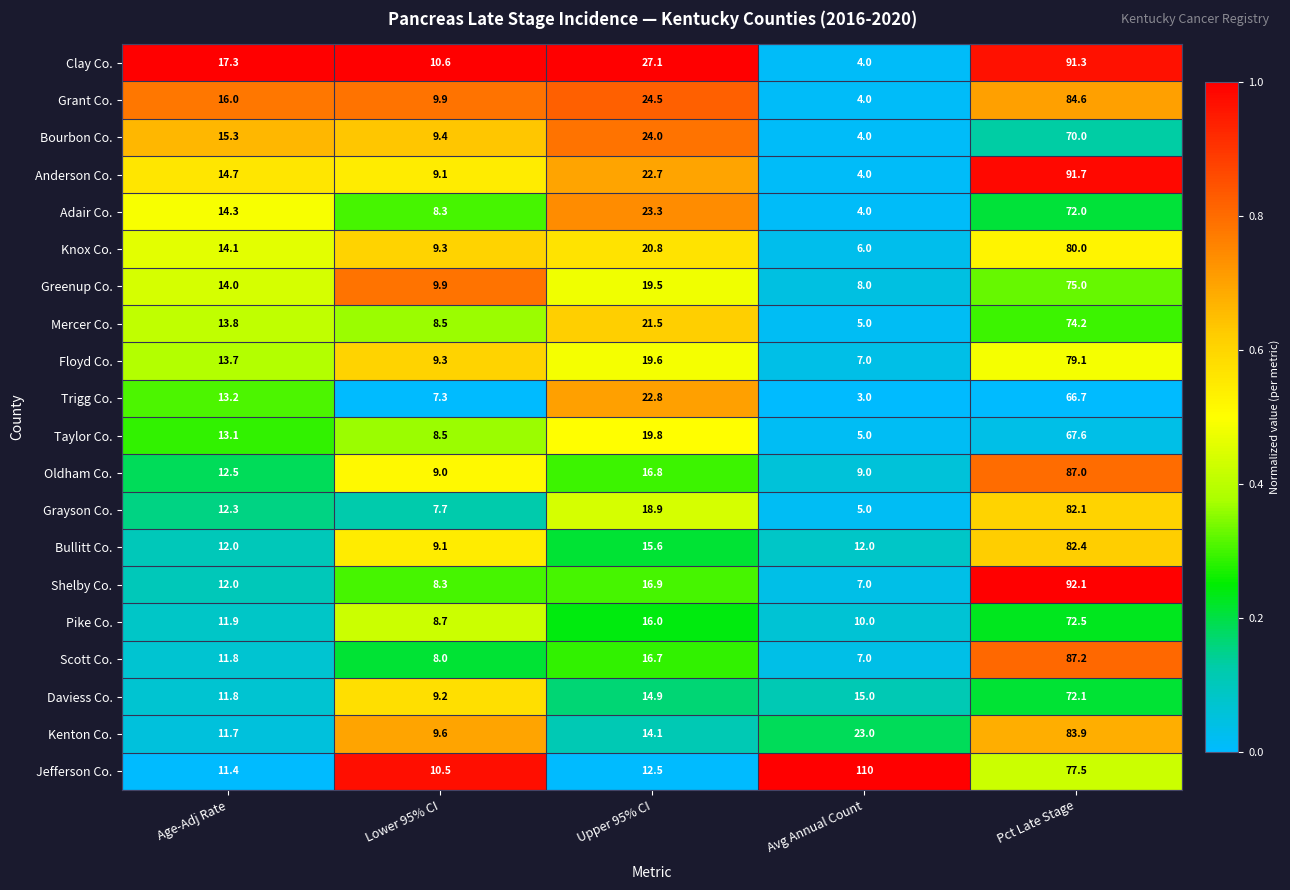

What is the total value across all series at Pct Late Stage?

1589.0